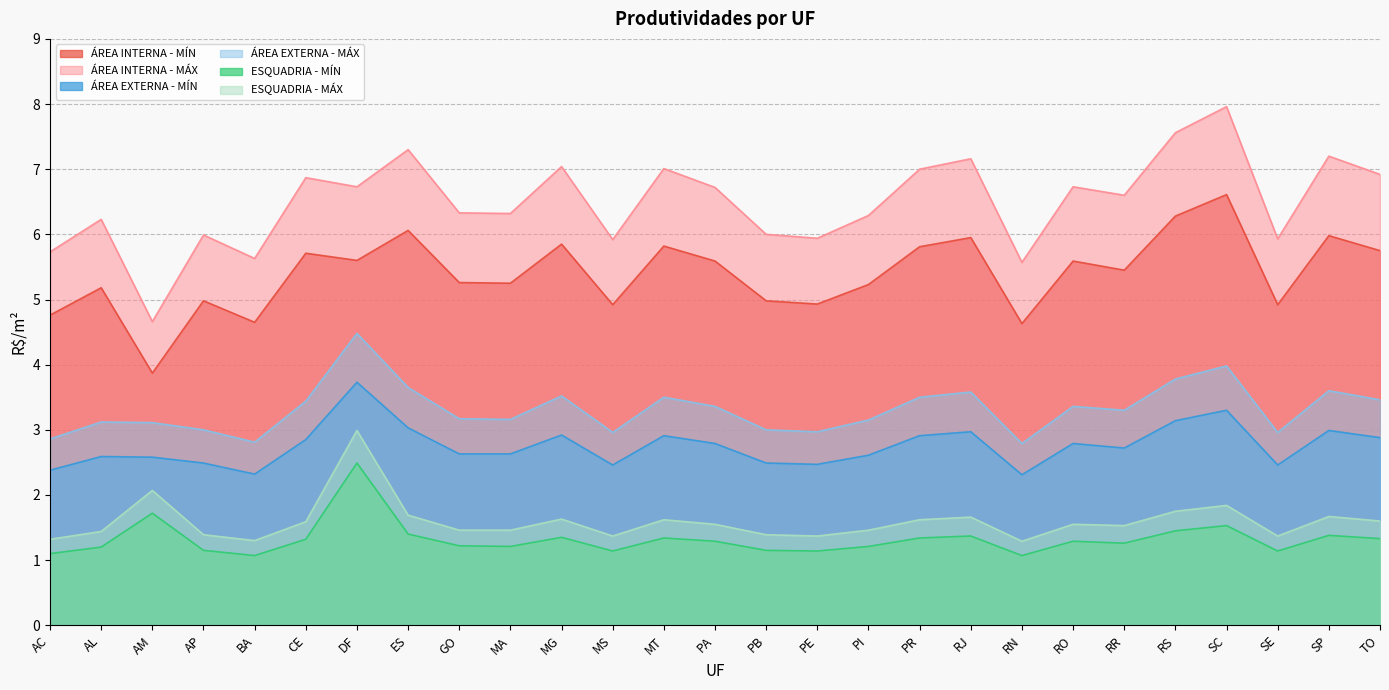

How many lines are shown in the chart?

6